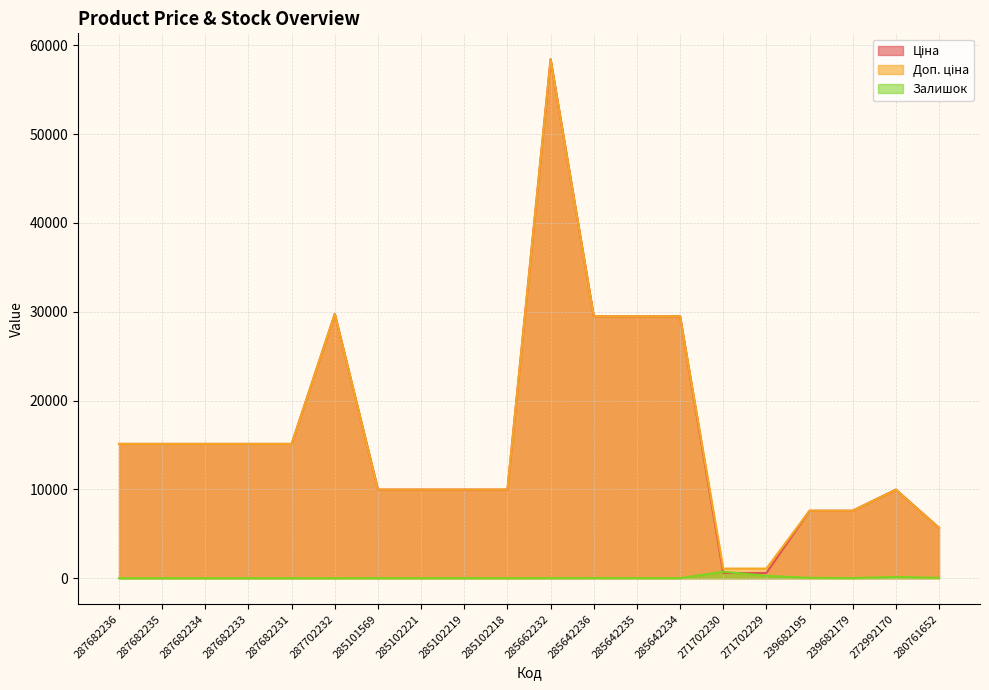

What is the lowest value of the Ціна series?

589.9